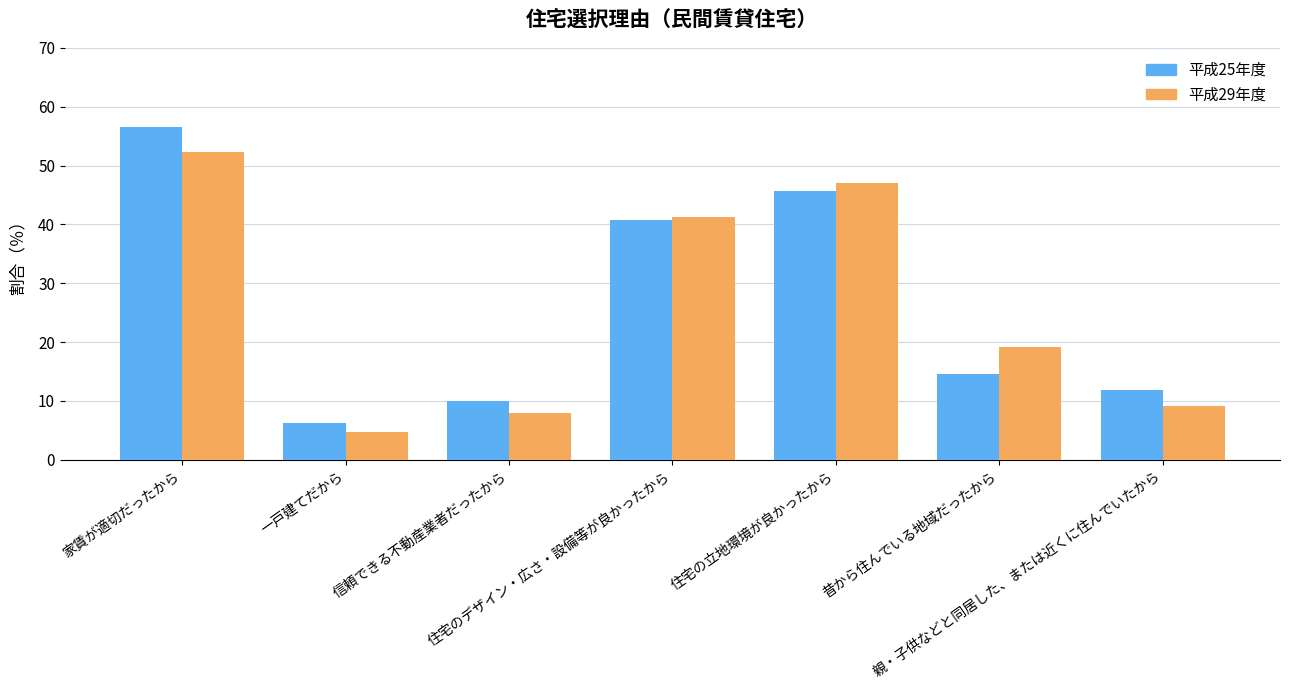

Which series has the largest range (max minus min)?

平成25年度